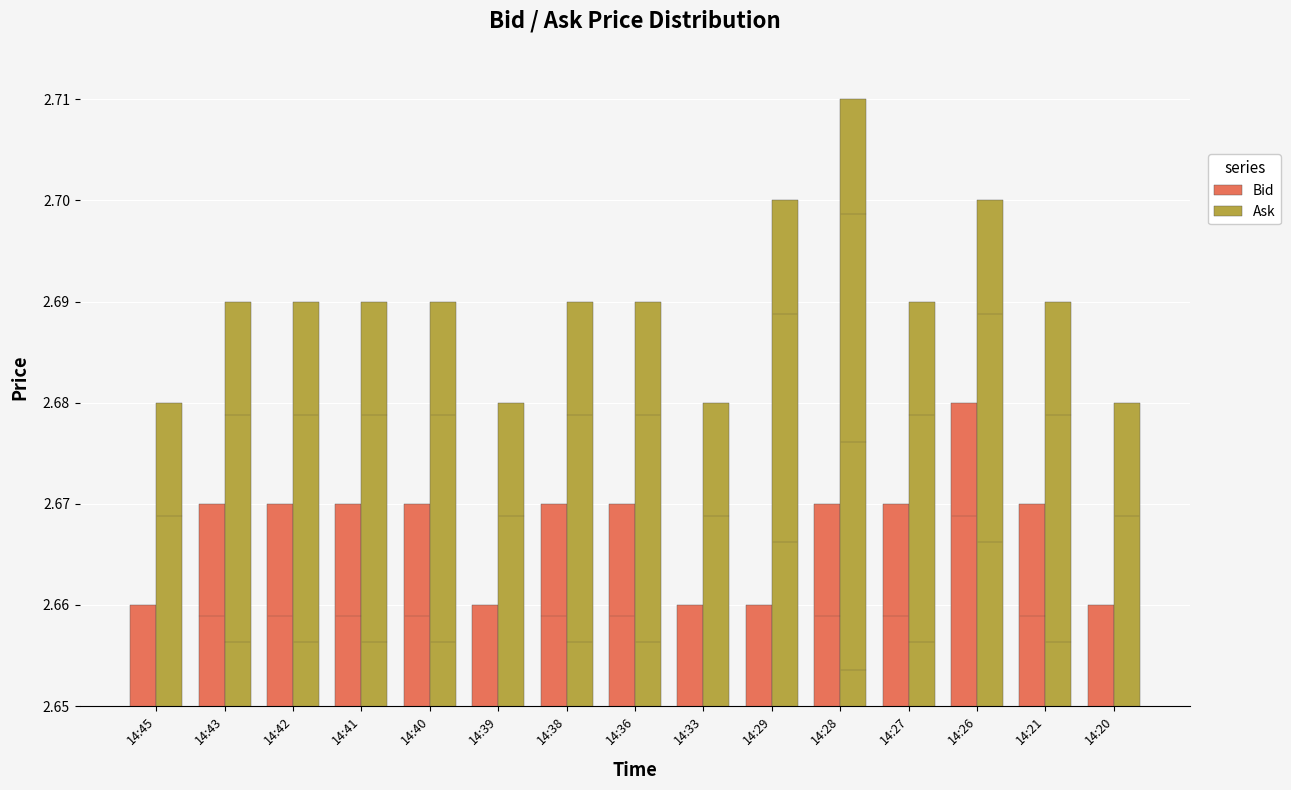

Is the value of Ask at 14:43 greater than the value of Bid at 14:38?

Yes